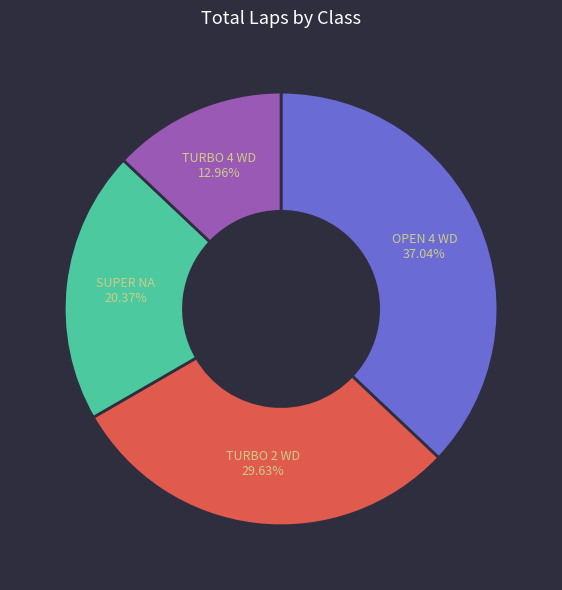

To the nearest percent, what is the average slice percentage?

25%